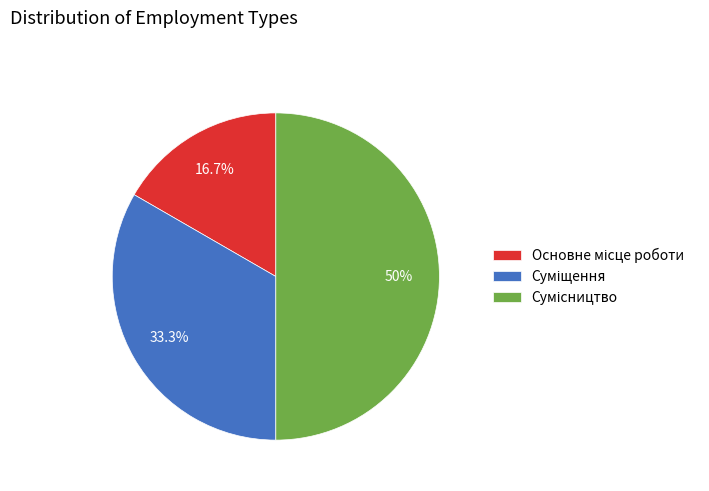

How many slices are in this pie chart?

3